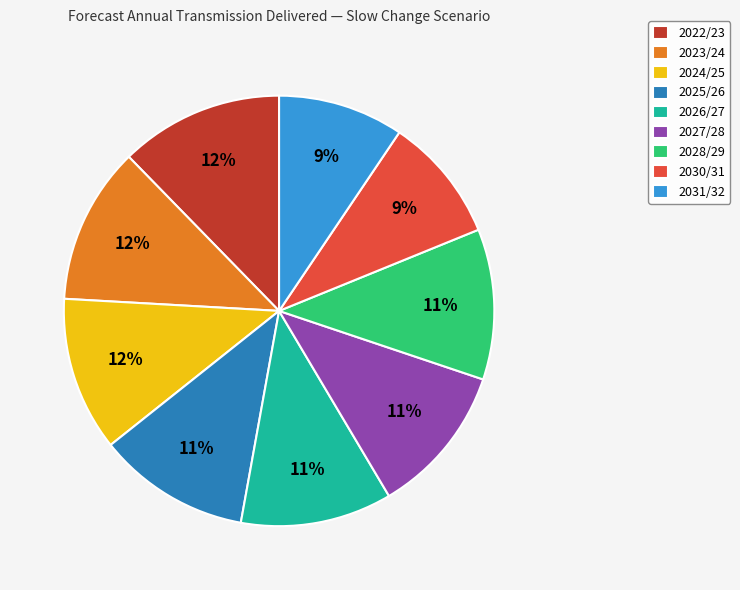

Is the sum of 2022/23 and 2027/28 greater than half?

No